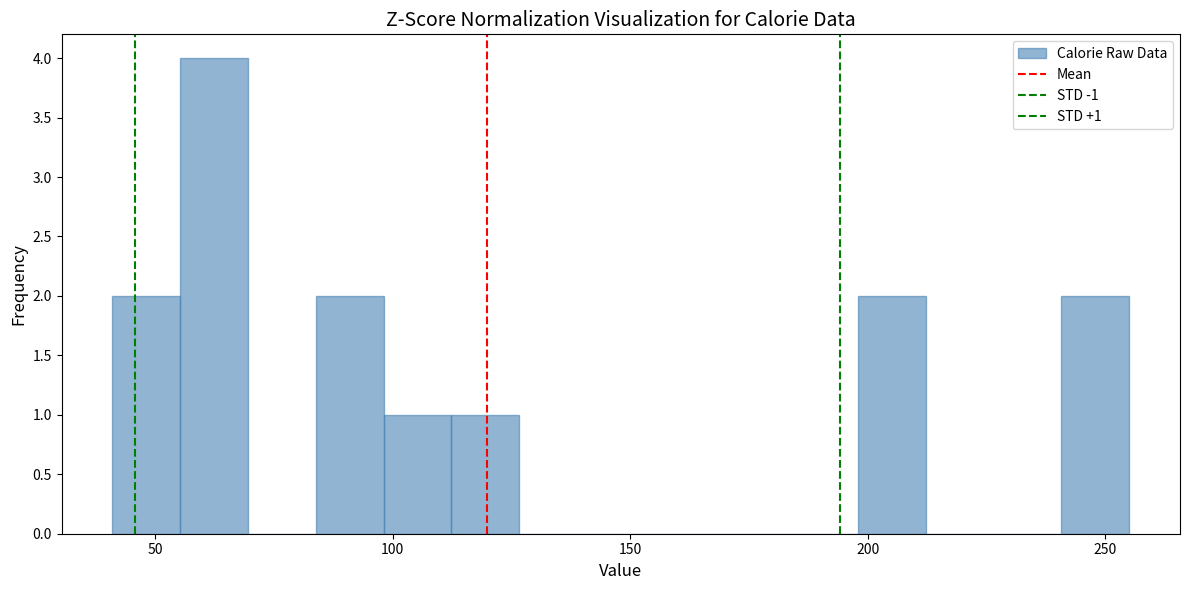

Read against the x-axis, roughly where is the centre of the tallest bar?

60